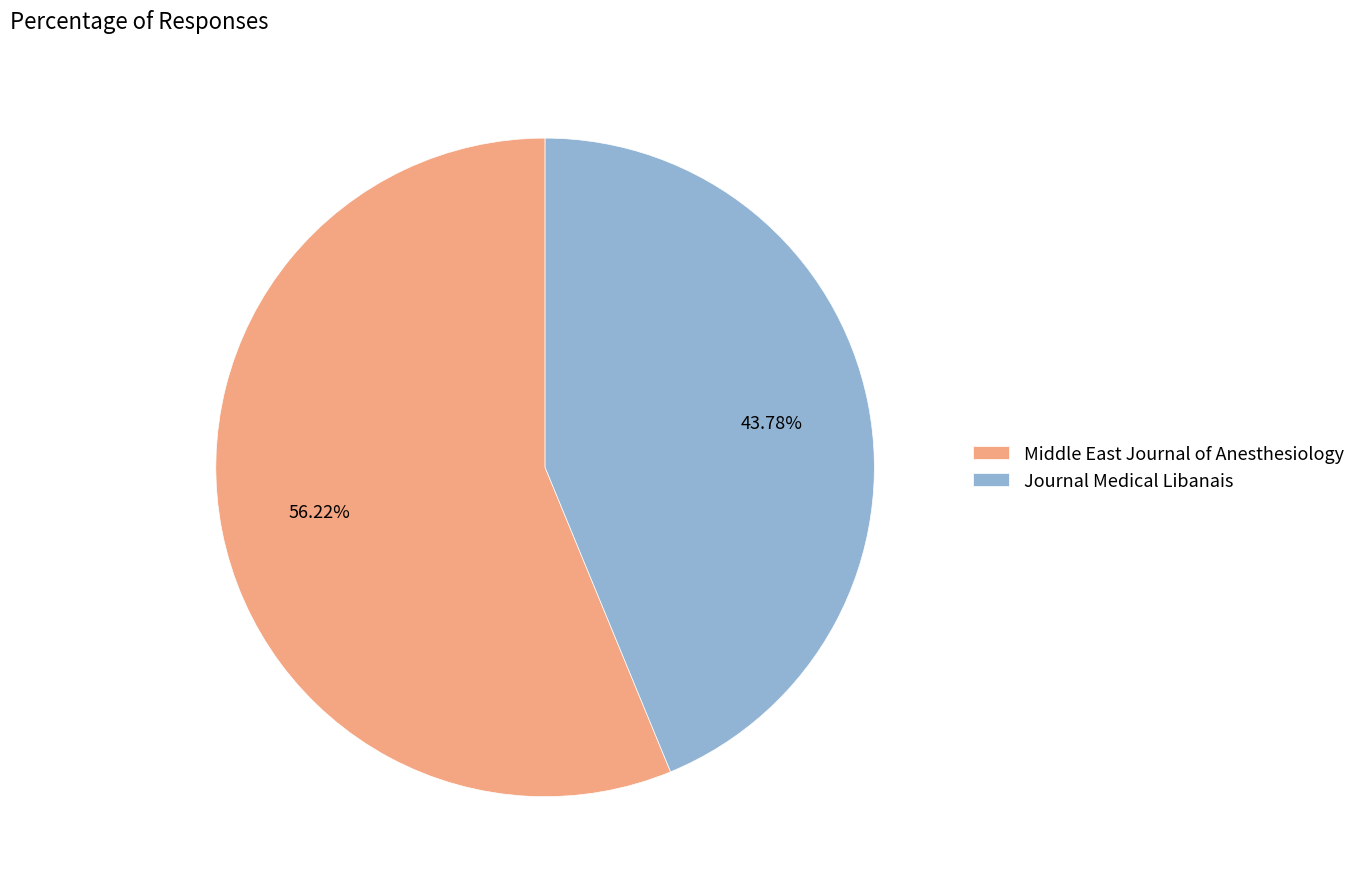

How many segments does this pie chart have?

2